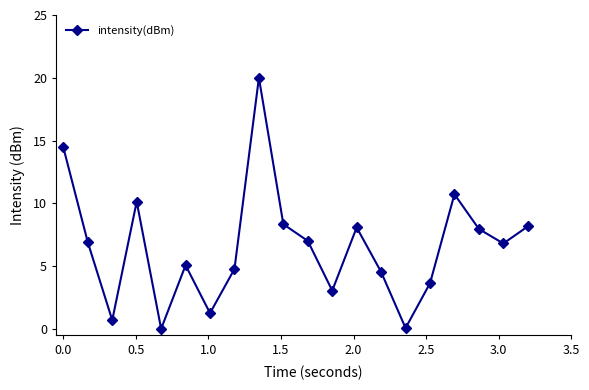

What is the greatest value displayed?

20.0